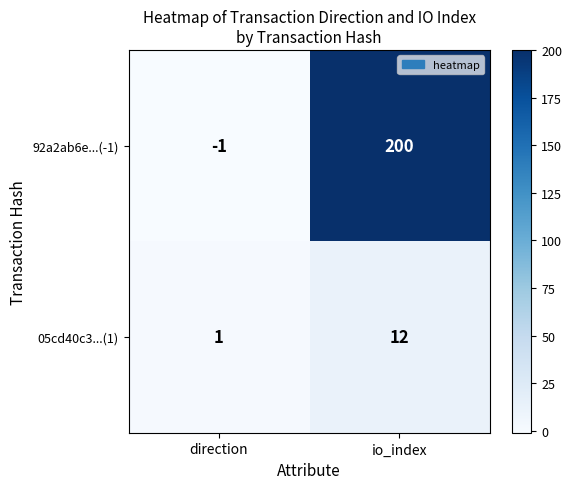

At which label does 05cd40c3...(1) reach its peak?

io_index